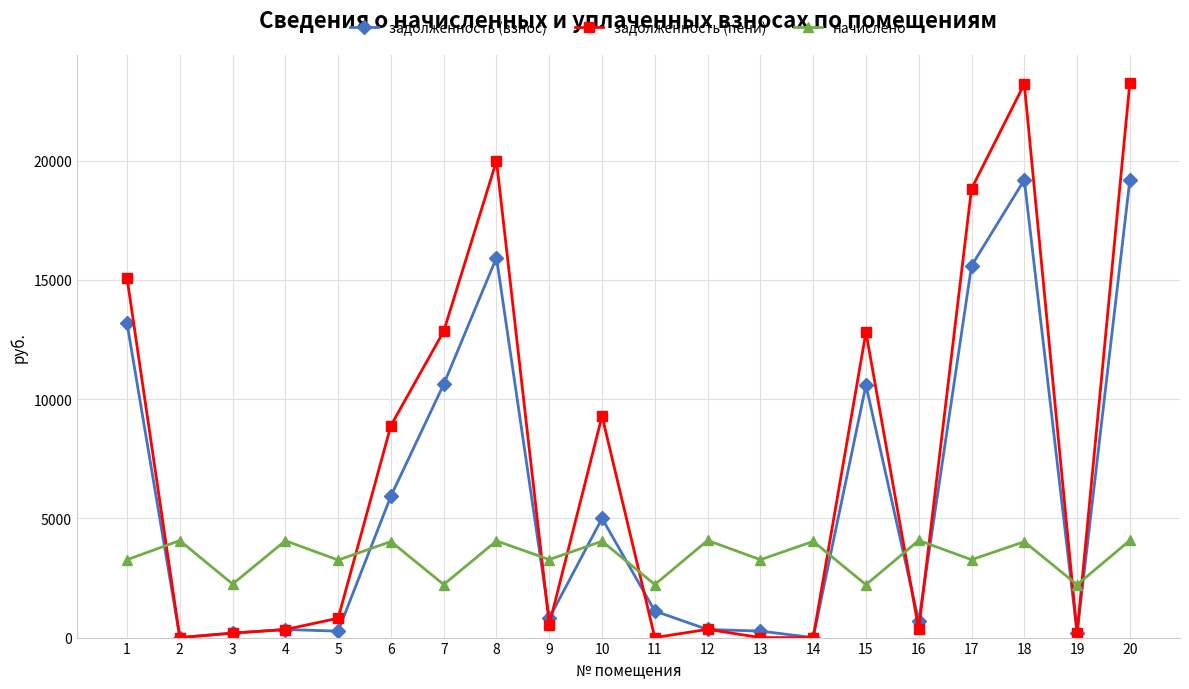

Rank the series by their average value, from lowest to highest.

начислено, задолженность (взнос), задолженность (пени)